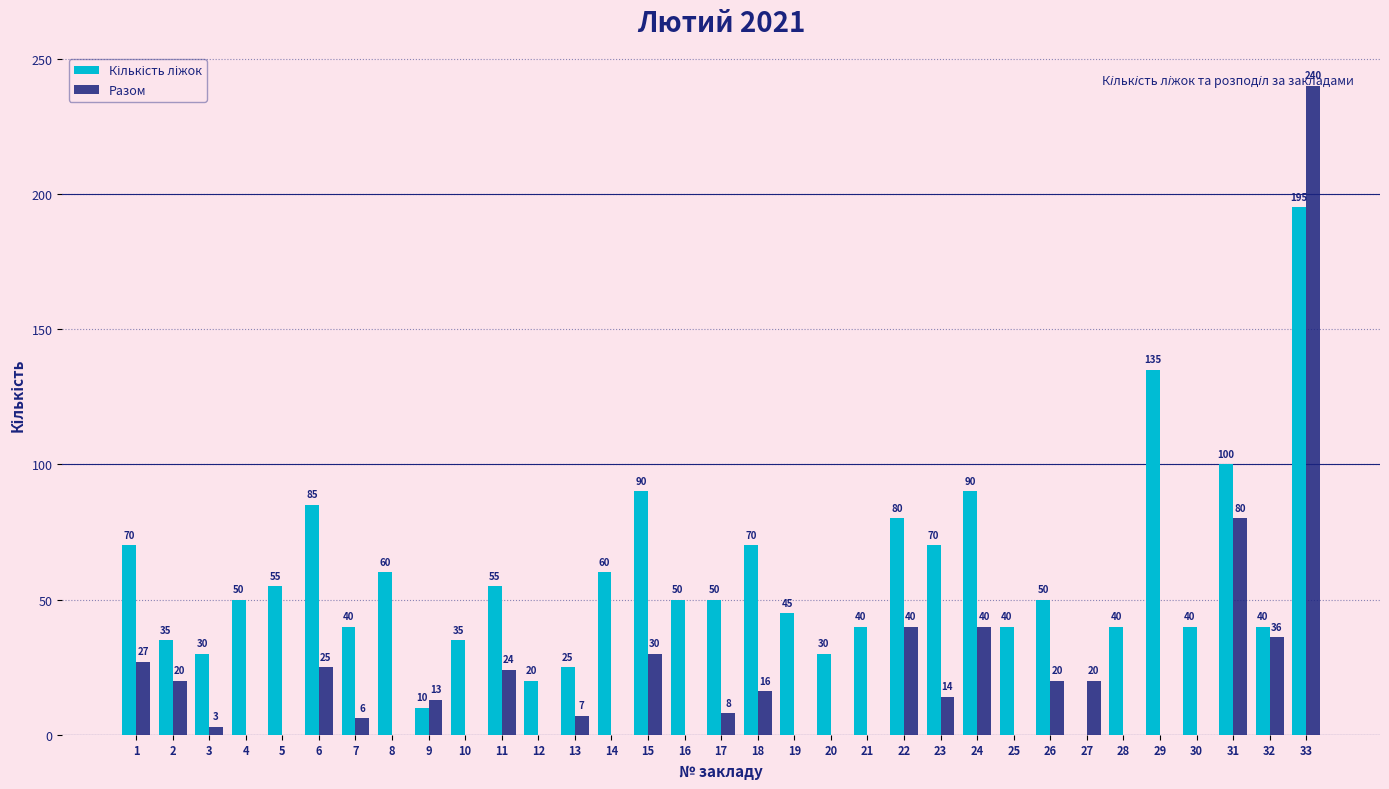

What is the maximum value for Разом?

240